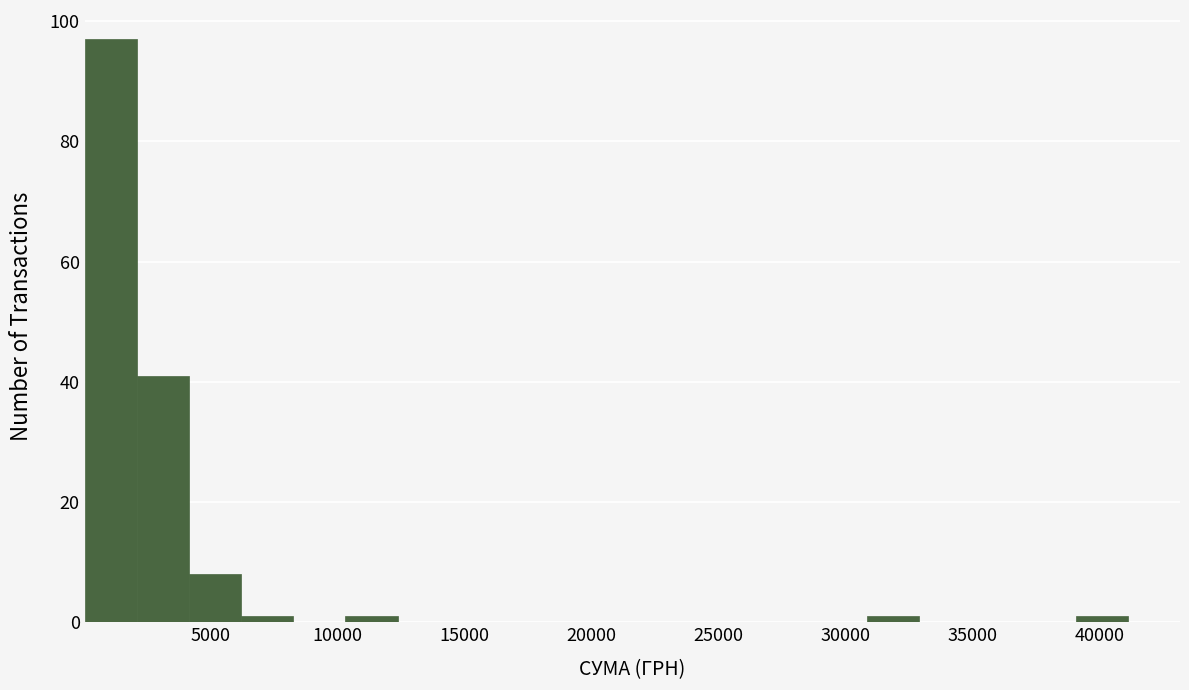

Reading left to right, list every bar in this chart as the range it spans on the x-axis followed by its height. Neither the bar edges nor the heights are printed on the chart, so give them approximately, as read against the axes.

0 to 2000: 98
2000 to 4000: 42
4000 to 6000: 8
6000 to 8000: under 2
8000 to 10500: 0
10500 to 12500: under 2
12500 to 14500: 0
14500 to 16500: 0
16500 to 18500: 0
18500 to 20500: 0
20500 to 22500: 0
22500 to 24500: 0
24500 to 26500: 0
26500 to 29000: 0
29000 to 31000: 0
31000 to 33000: under 2
33000 to 35000: 0
35000 to 37000: 0
37000 to 39000: 0
39000 to 41000: under 2